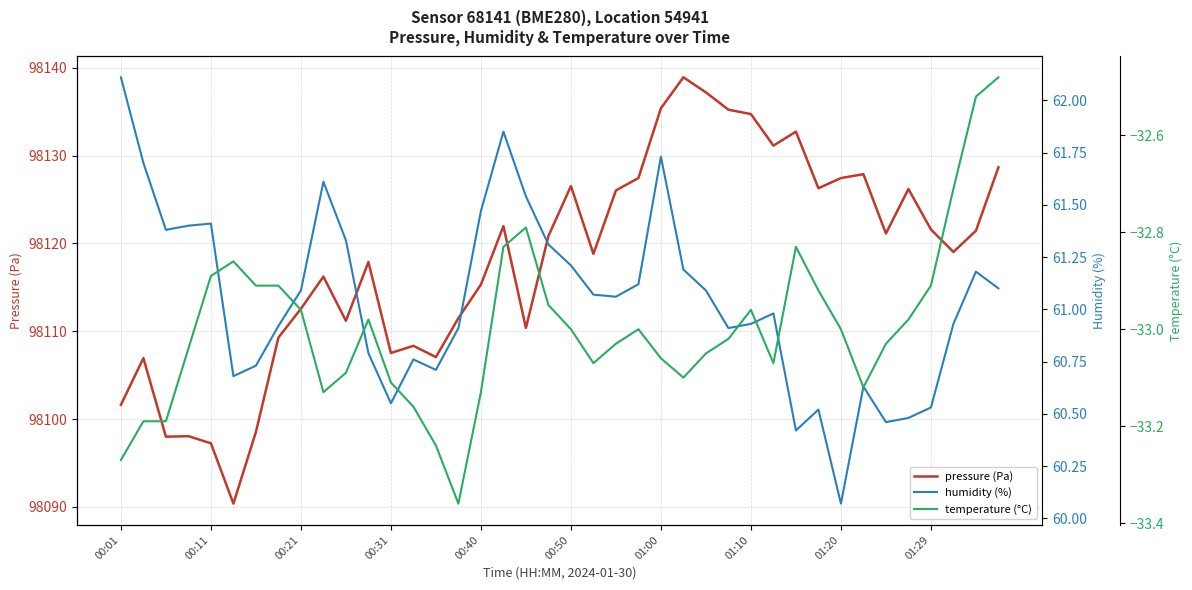

The value of pressure (Pa) at 00:01 is 38340.7. True or false?

False